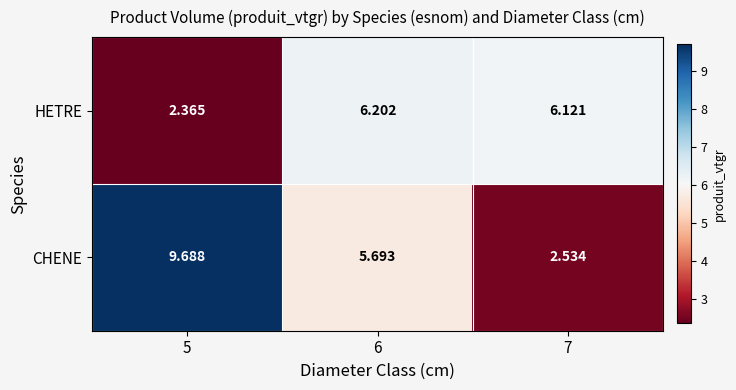

At how many categories does at least one series exceed 3?

3